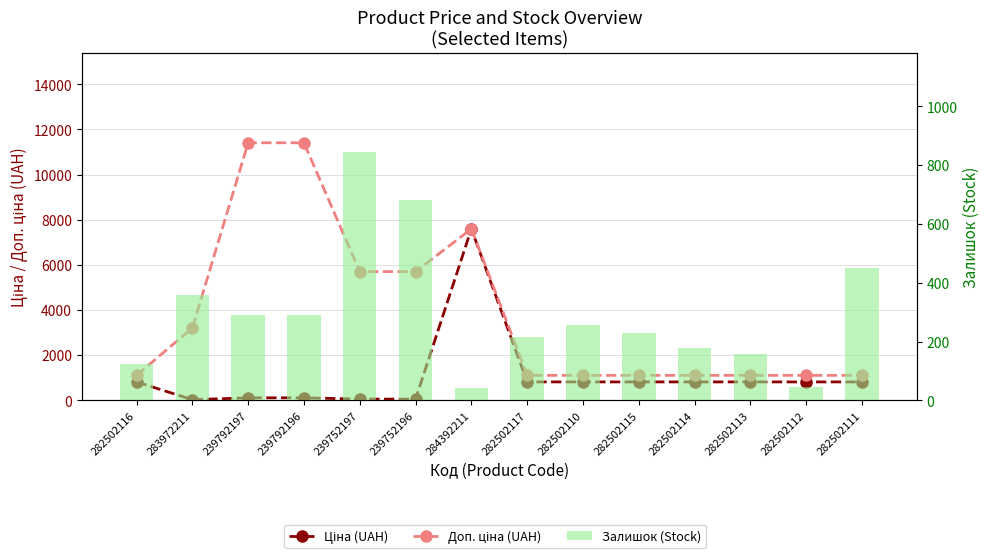

How many groups of bars are there?

14